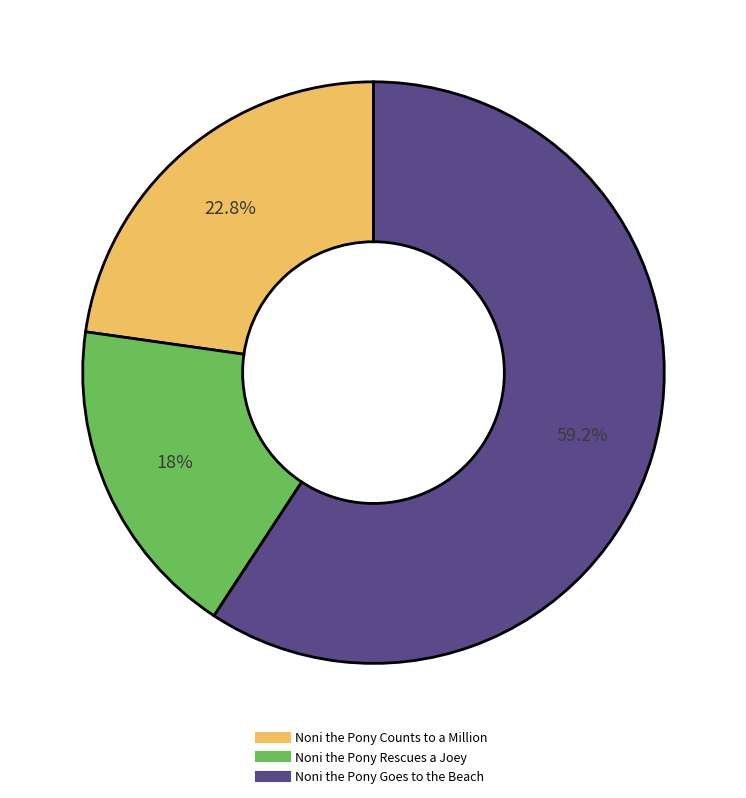

Rank the categories by value from lowest to highest.

Noni the Pony Rescues a Joey, Noni the Pony Counts to a Million, Noni the Pony Goes to the Beach